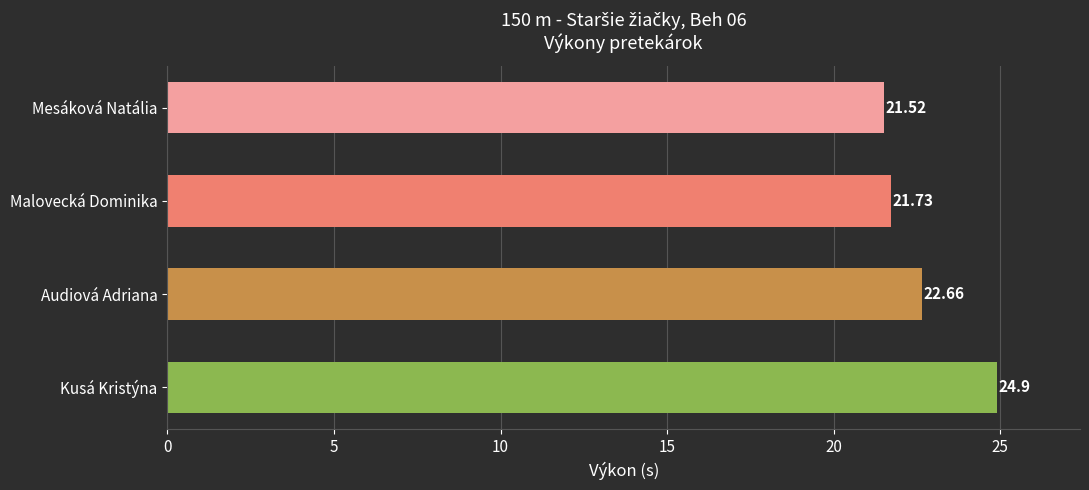

At which label is the value closest to 23?

Audiová Adriana